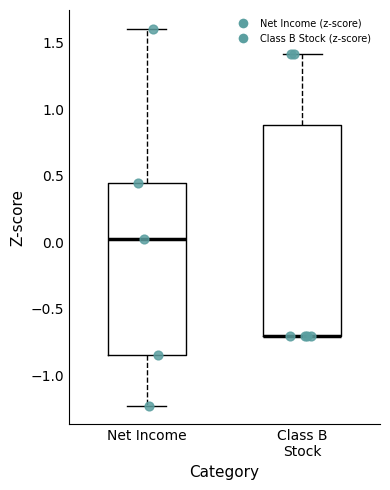

Where is the lower edge of the box for Net Income on the y-axis? The values are not printed on the chart, so give them approximately, as read against the axis.

-0.85